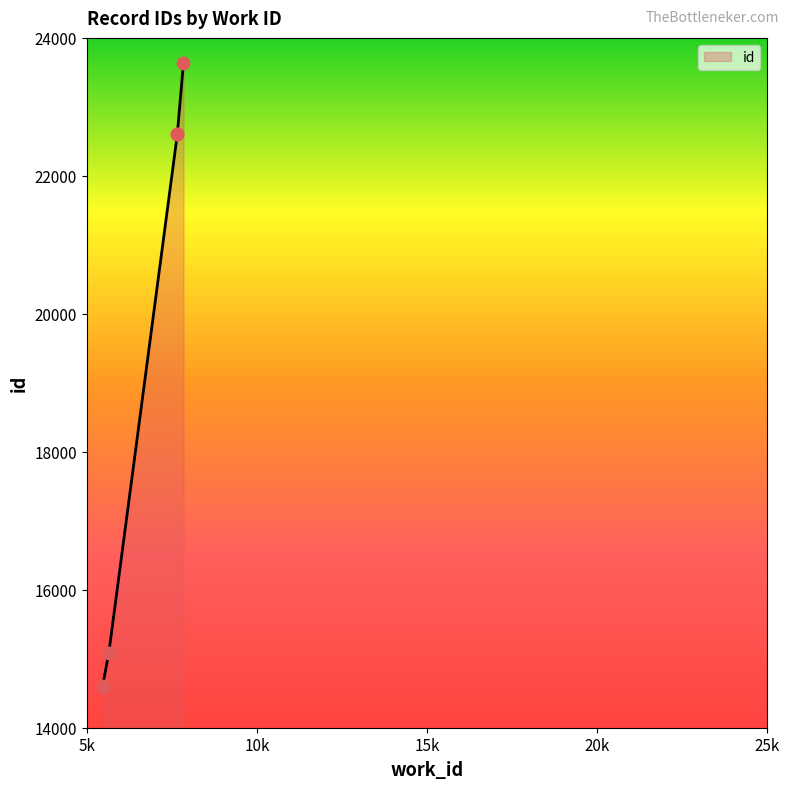

What is the change in value from 5459 to 7657?

+8016